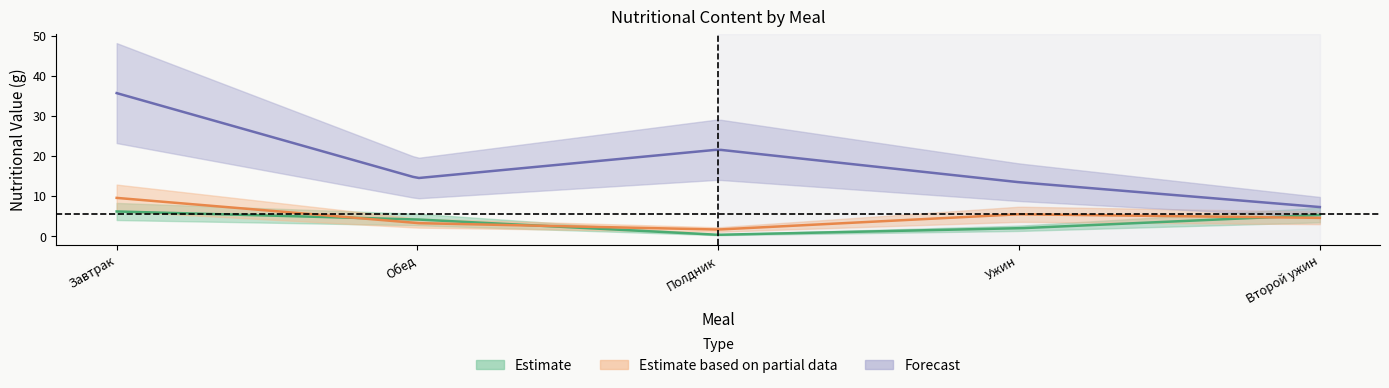

Is it true that Белки equals 2.1 at Завтрак?

False